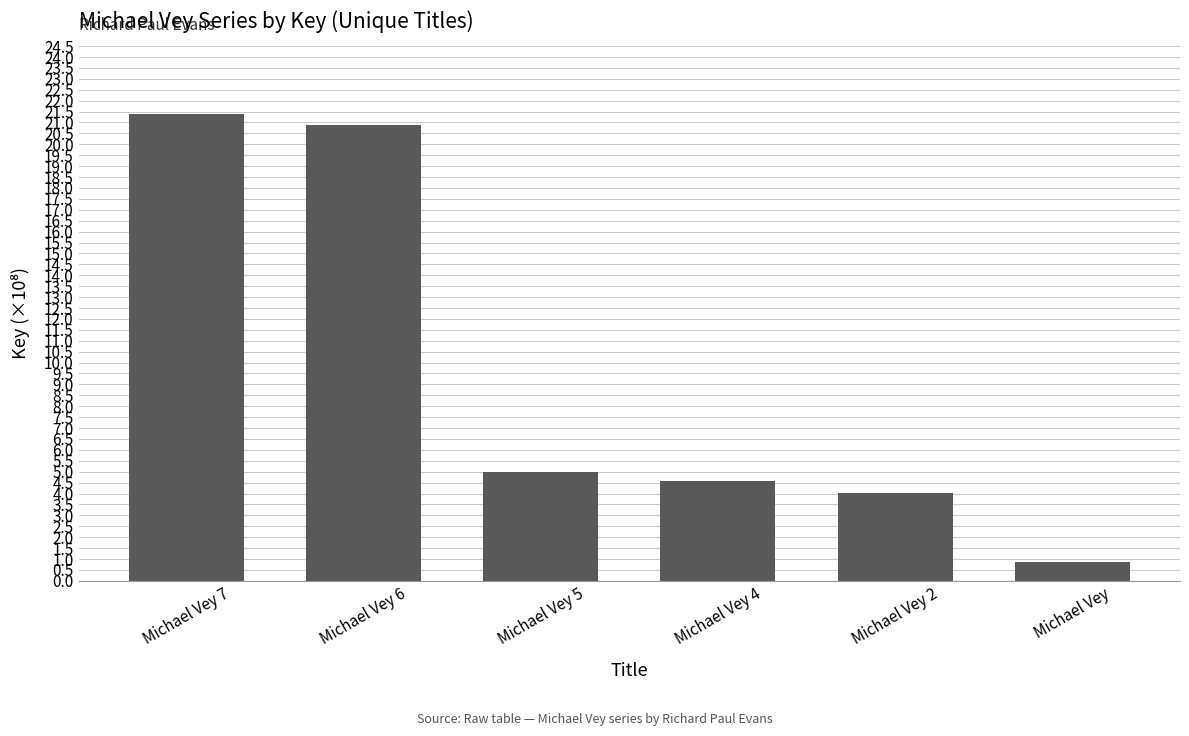

What is the value of the 6th bar from the left?

0.8